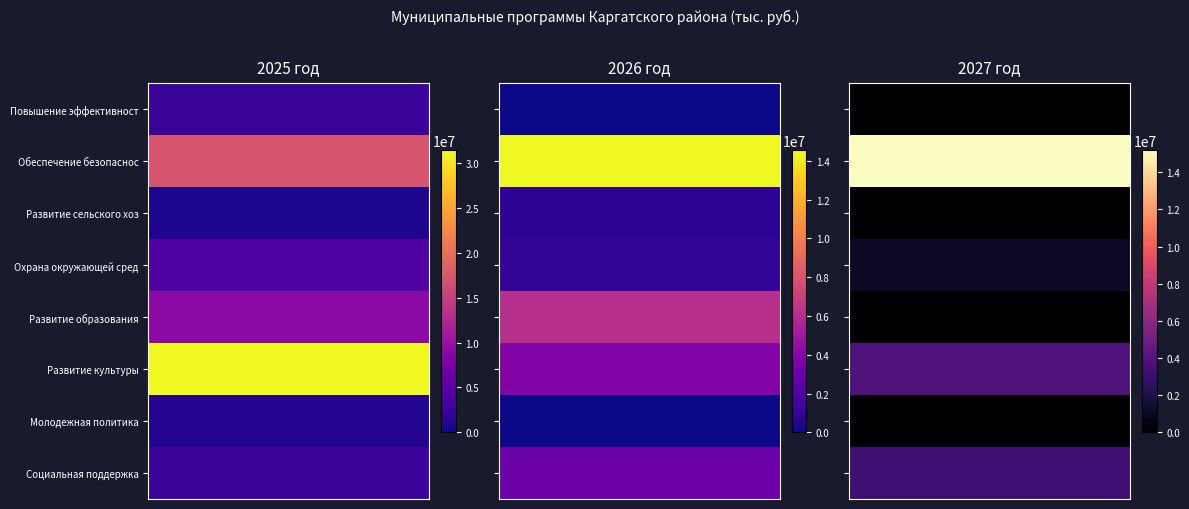

True or false: Муниципальная программа Обеспечение безопасности has a value of 17250500 at 2025 год.

True